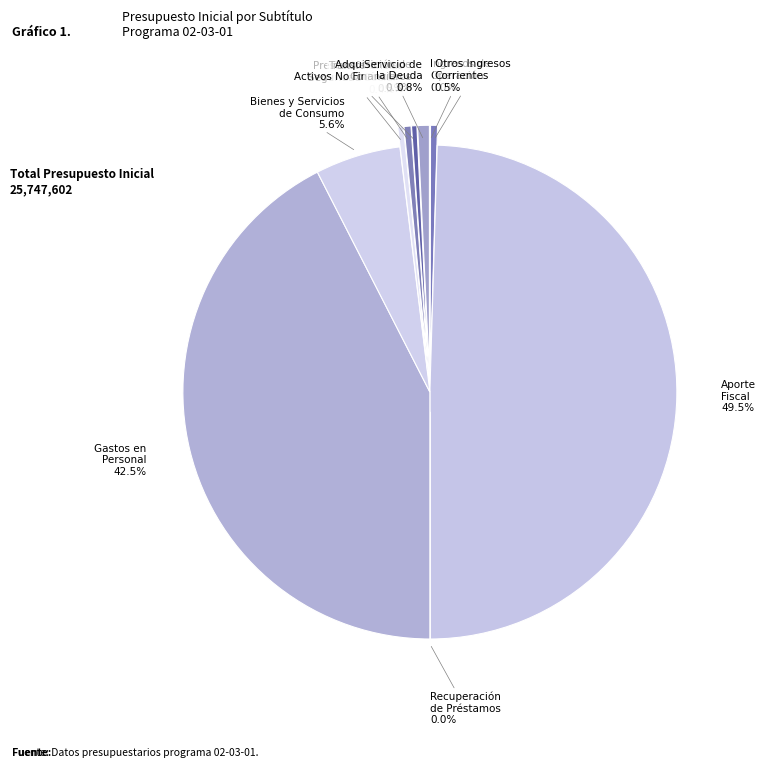

Is there a majority slice in this chart?

No